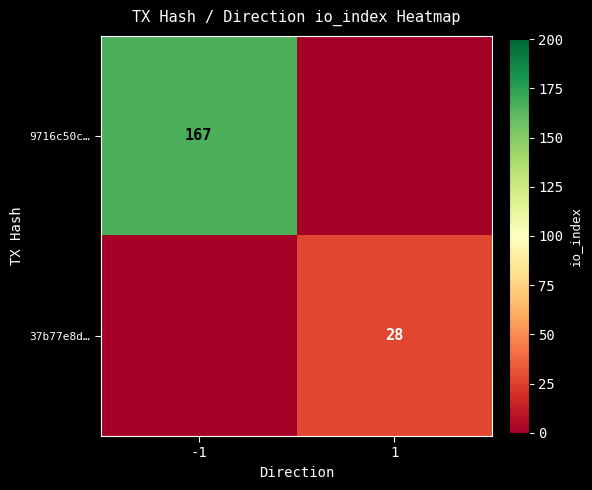

The value of 37b77e8d… at 1 is 28. True or false?

True